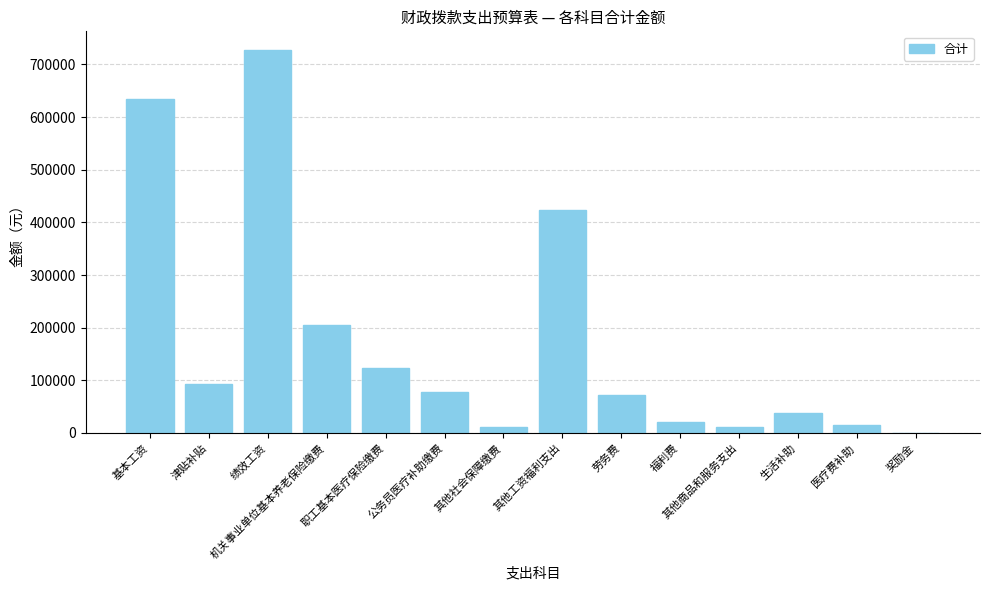

What is the maximum value shown in the chart?

726572.0